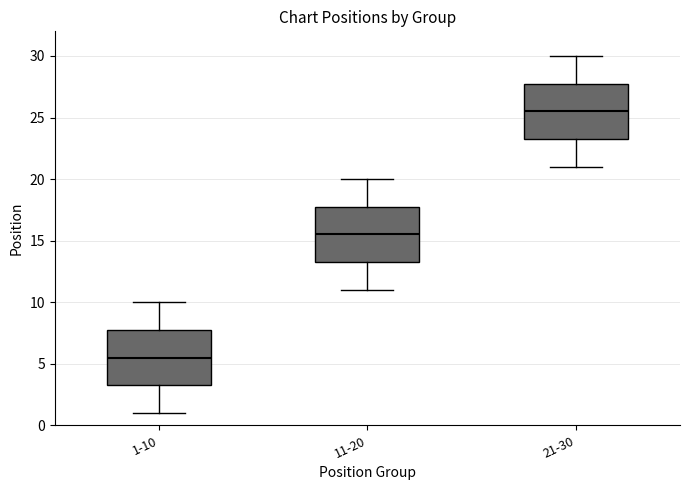

Reading left to right, transcribe this box plot: for each box, give where its median line is, the range the box spans, and where its two whiskers end, as read against the y-axis. The values are not printed on the chart, so give them approximately, as read against the axis.

1-10: median 5.5, box 3.5 to 8.0, whiskers 1.0 to 10.0
11-20: median 15.5, box 13.5 to 18.0, whiskers 11.0 to 20.0
21-30: median 25.5, box 23.5 to 28.0, whiskers 21.0 to 30.0